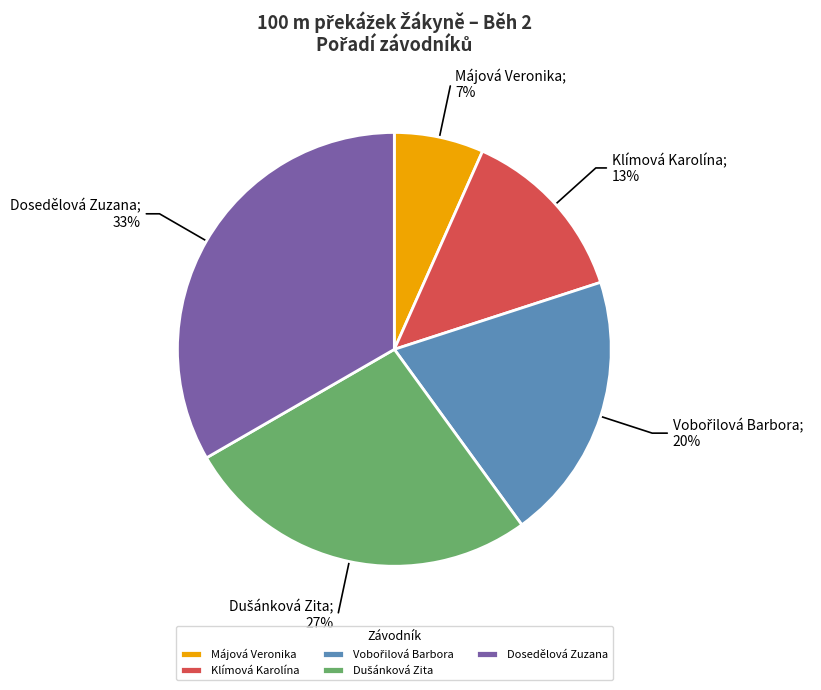

To the nearest percent, what is the combined percentage of Dosedělová Zuzana and Májová Veronika?

40%